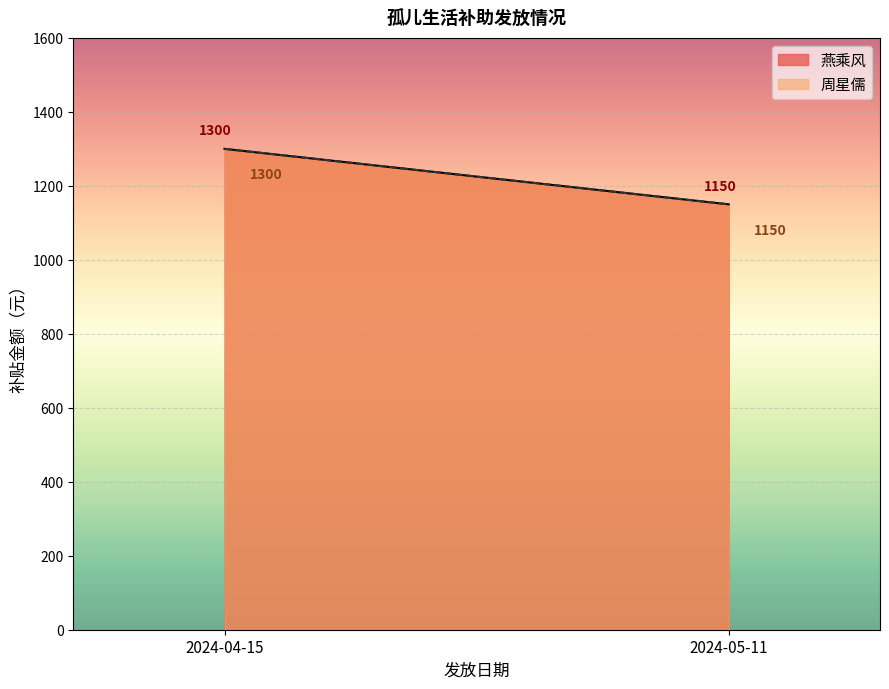

What is the sum of all 补贴金额 values?

4900